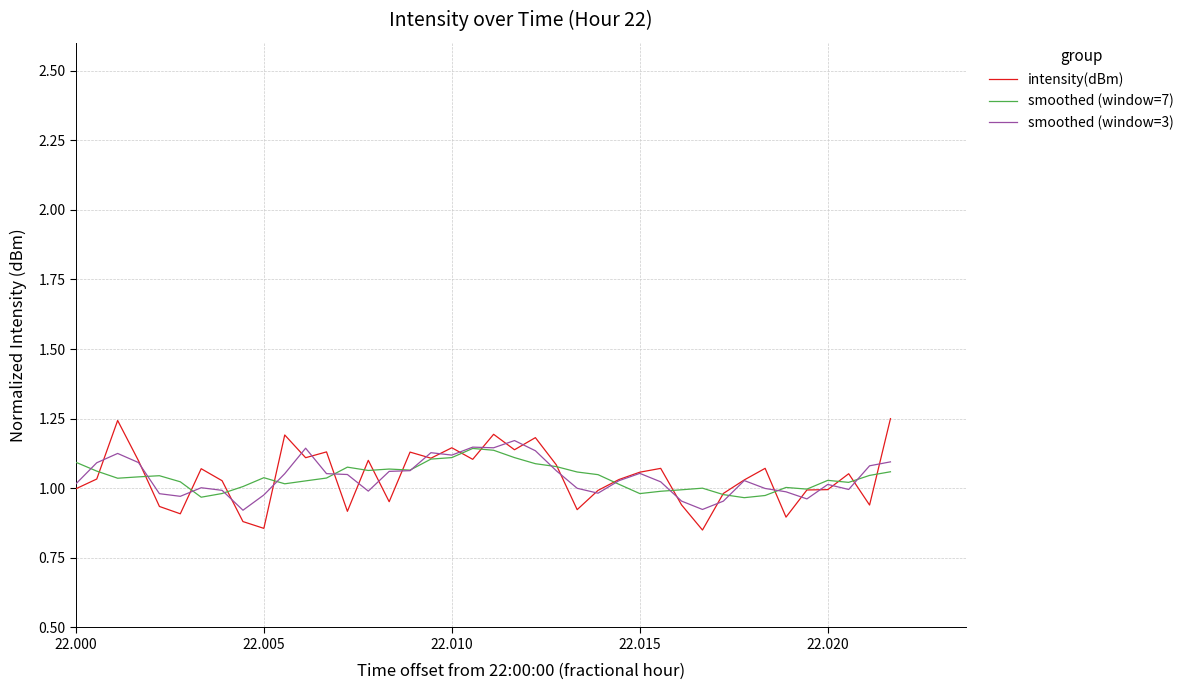

Rank the series by their average value, from lowest to highest.

smoothed (window=3), smoothed (window=7), intensity(dBm)